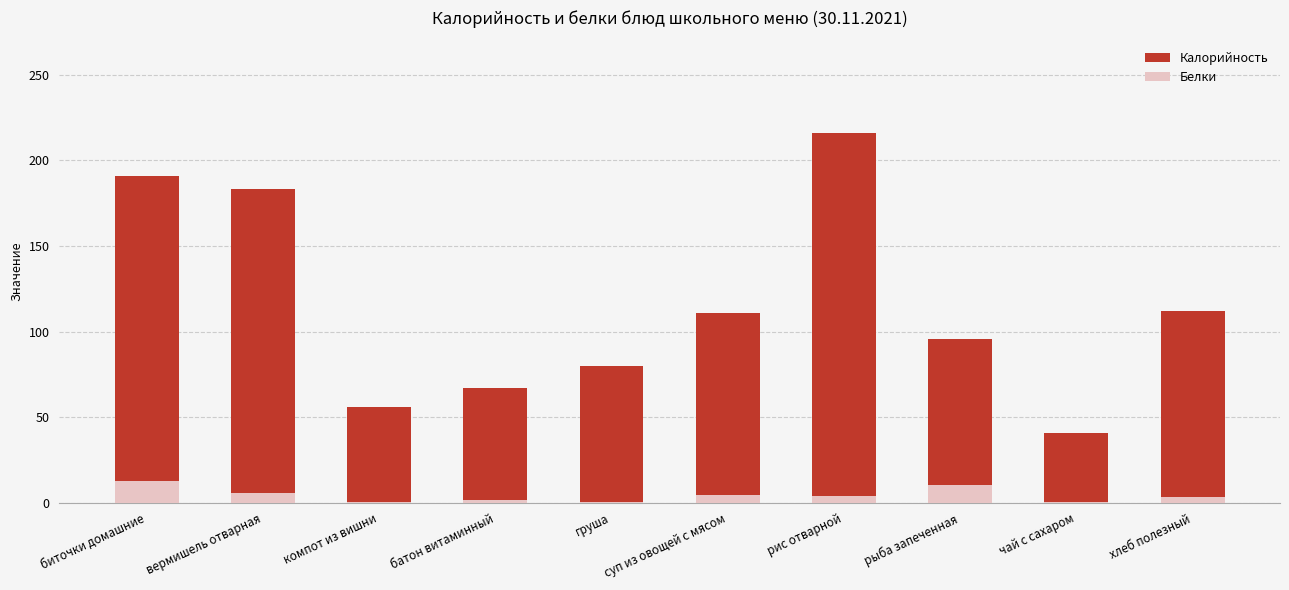

Between груша and чай с сахаром, which series saw the biggest shift?

Калорийность